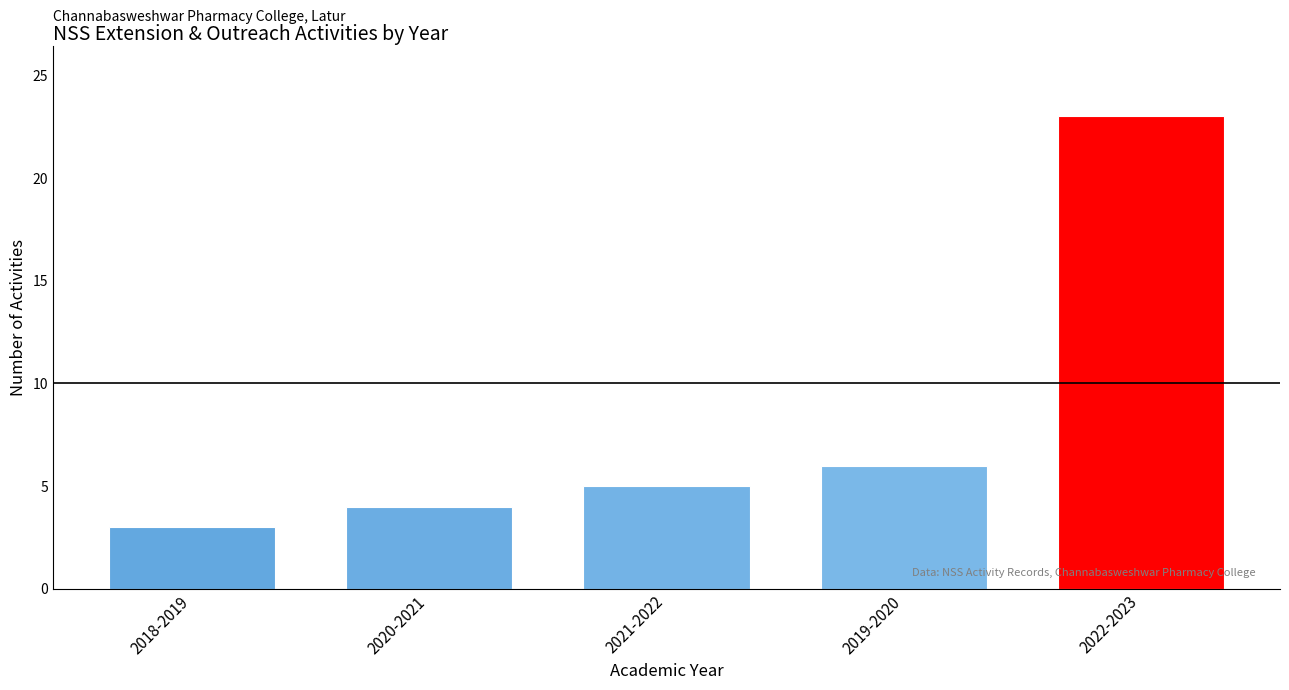

How many series are shown in this chart?

1